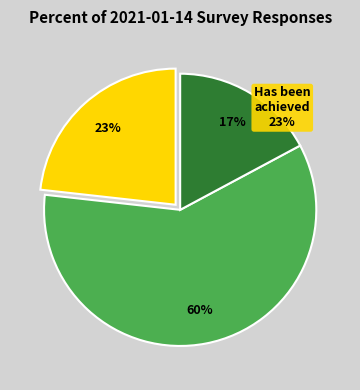

Is the sum of No longer necessary or relevant and More should be done greater than half?

Yes